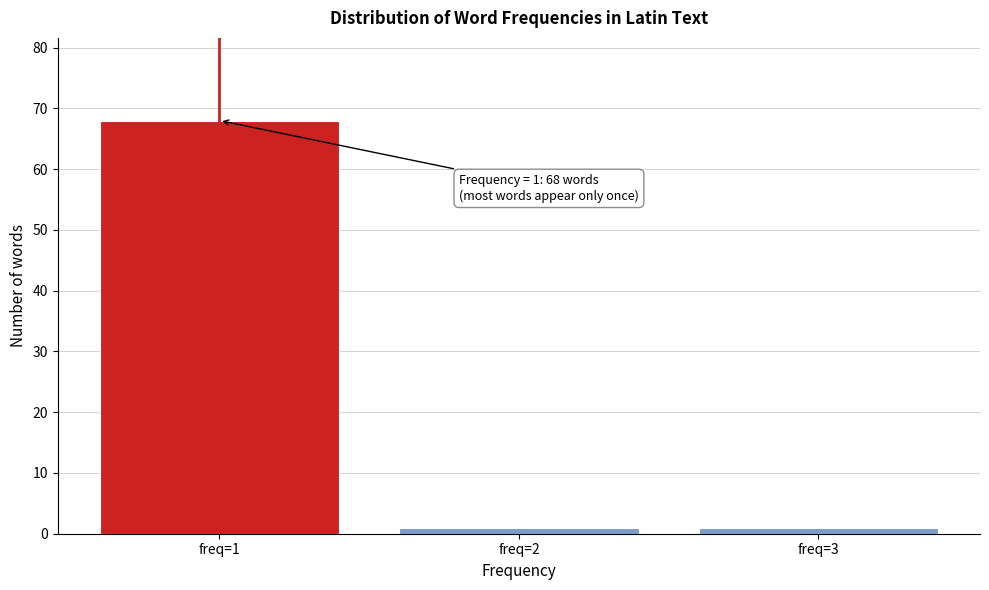

Reading left to right, transcribe all the data shown in this chart.

freq=1=68	freq=2=1	freq=3=1